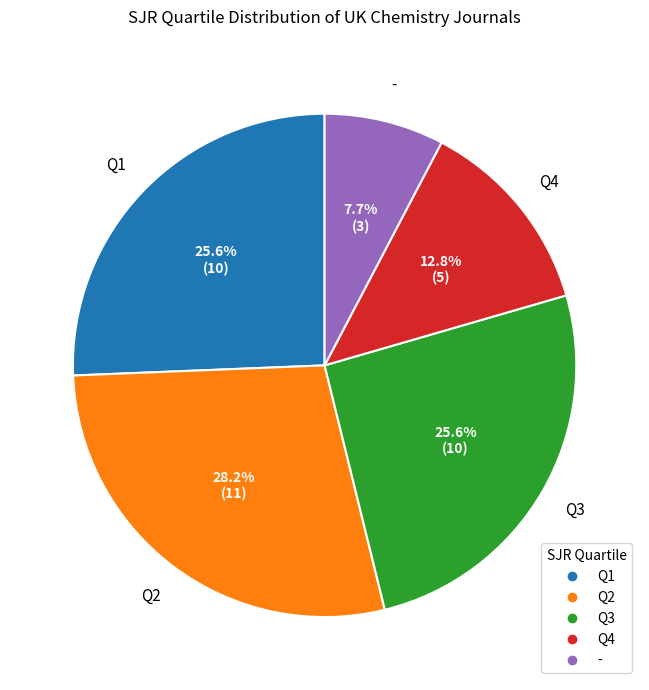

To the nearest percent, what is the average slice percentage?

20%